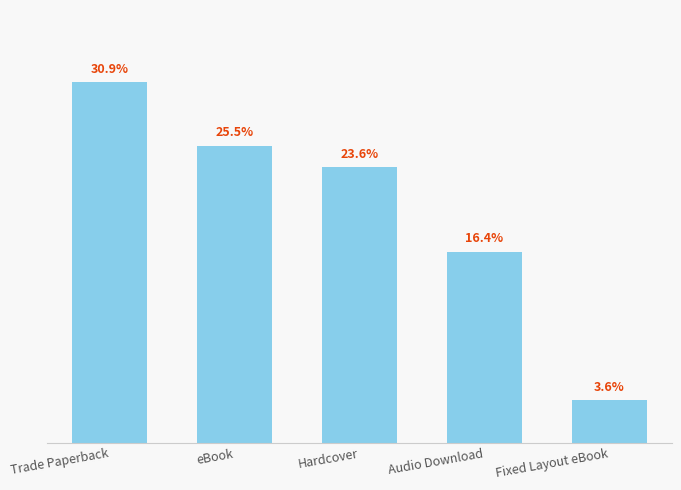

Where does the data first go above 13?

Trade Paperback